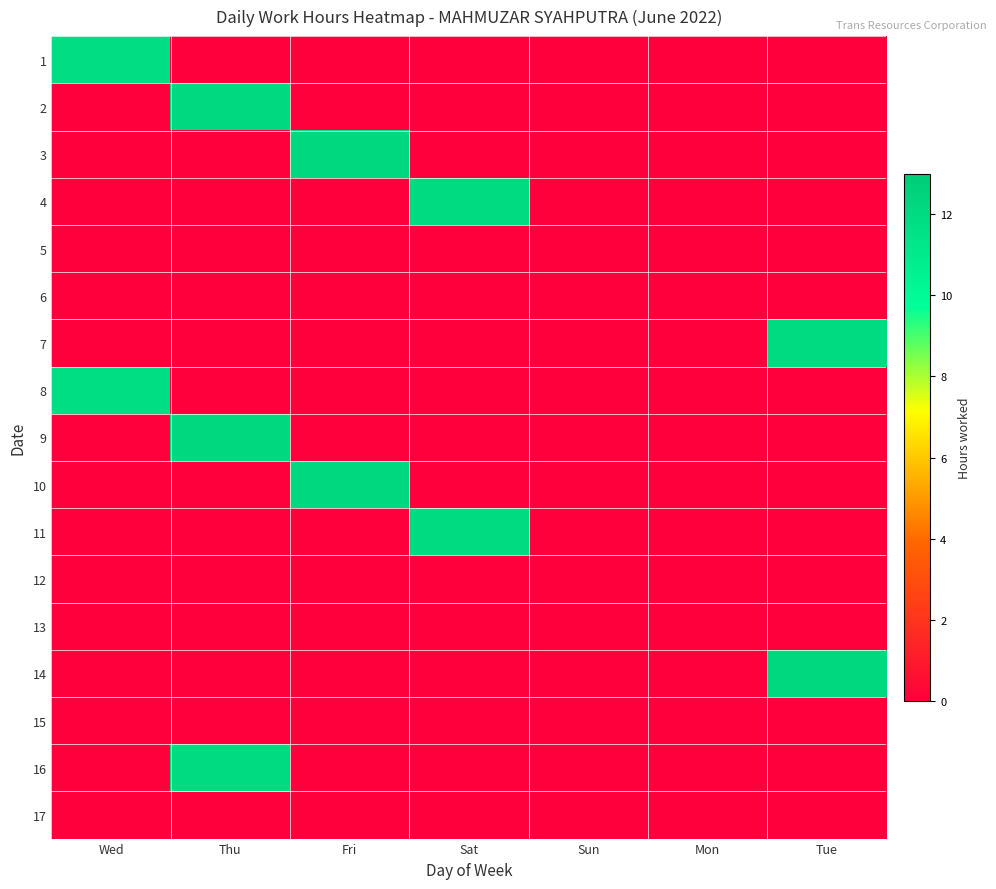

Reading left to right, extract all data points from this chart.

1: Wed=11.8	Thu=0.0	Fri=0.0	Sat=0.0	Sun=0.0	Mon=0.0	Tue=0.0
2: Wed=0.0	Thu=12.1	Fri=0.0	Sat=0.0	Sun=0.0	Mon=0.0	Tue=0.0
3: Wed=0.0	Thu=0.0	Fri=12.2	Sat=0.0	Sun=0.0	Mon=0.0	Tue=0.0
4: Wed=0.0	Thu=0.0	Fri=0.0	Sat=12.1	Sun=0.0	Mon=0.0	Tue=0.0
5: Wed=0.0	Thu=0.0	Fri=0.0	Sat=0.0	Sun=0.0	Mon=0.0	Tue=0.0
6: Wed=0.0	Thu=0.0	Fri=0.0	Sat=0.0	Sun=0.0	Mon=0.0	Tue=0.0
7: Wed=0.0	Thu=0.0	Fri=0.0	Sat=0.0	Sun=0.0	Mon=0.0	Tue=12.0
8: Wed=11.8	Thu=0.0	Fri=0.0	Sat=0.0	Sun=0.0	Mon=0.0	Tue=0.0
9: Wed=0.0	Thu=12.1	Fri=0.0	Sat=0.0	Sun=0.0	Mon=0.0	Tue=0.0
10: Wed=0.0	Thu=0.0	Fri=12.2	Sat=0.0	Sun=0.0	Mon=0.0	Tue=0.0
11: Wed=0.0	Thu=0.0	Fri=0.0	Sat=12.1	Sun=0.0	Mon=0.0	Tue=0.0
12: Wed=0.0	Thu=0.0	Fri=0.0	Sat=0.0	Sun=0.0	Mon=0.0	Tue=0.0
13: Wed=0.0	Thu=0.0	Fri=0.0	Sat=0.0	Sun=0.0	Mon=0.0	Tue=0.0
14: Wed=0.0	Thu=0.0	Fri=0.0	Sat=0.0	Sun=0.0	Mon=0.0	Tue=12.2
15: Wed=0.0	Thu=0.0	Fri=0.0	Sat=0.0	Sun=0.0	Mon=0.0	Tue=0.0
16: Wed=0.0	Thu=12.0	Fri=0.0	Sat=0.0	Sun=0.0	Mon=0.0	Tue=0.0
17: Wed=0.0	Thu=0.0	Fri=0.0	Sat=0.0	Sun=0.0	Mon=0.0	Tue=0.0